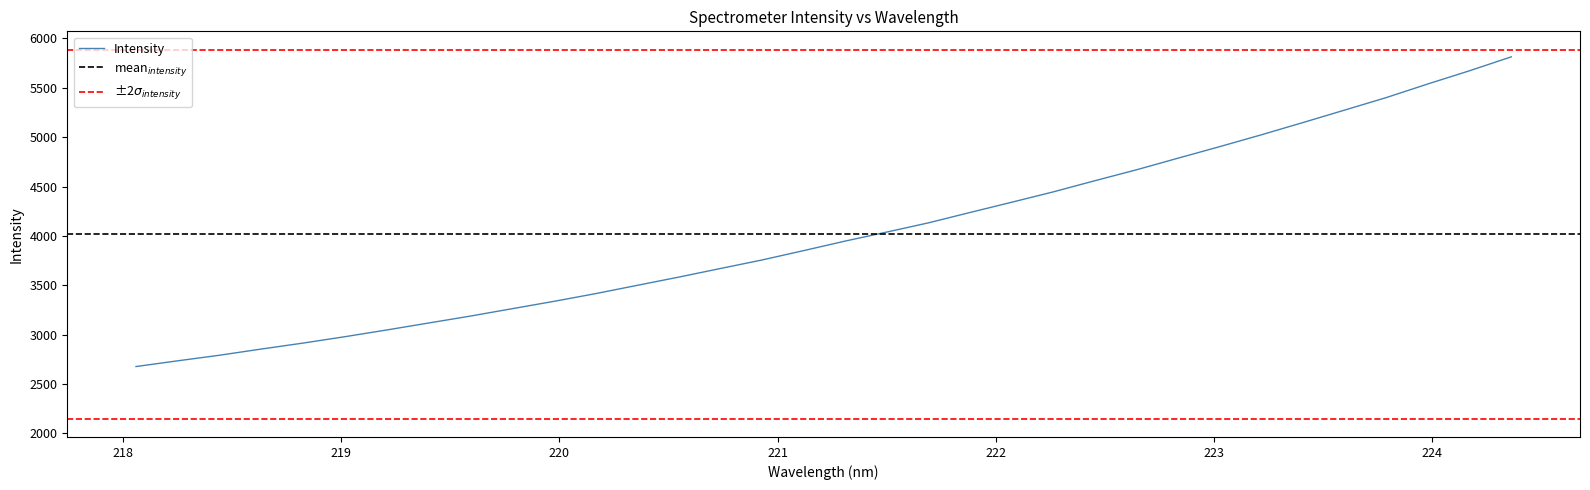

How many lines are shown in the chart?

1